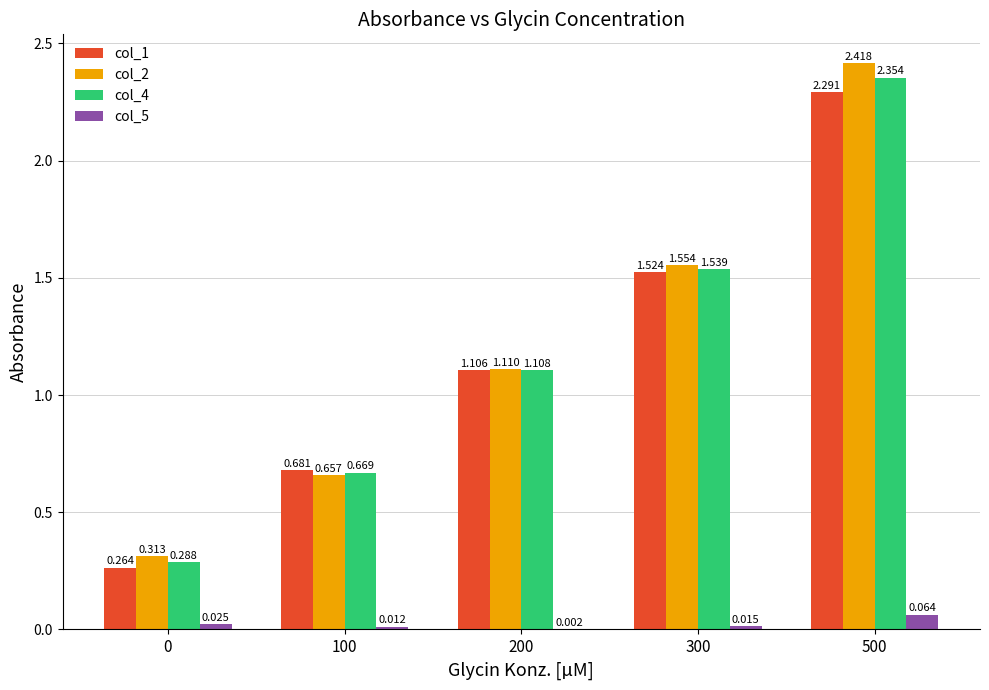

Is the value of col_1 at 300 greater than the value of col_5 at 300?

Yes